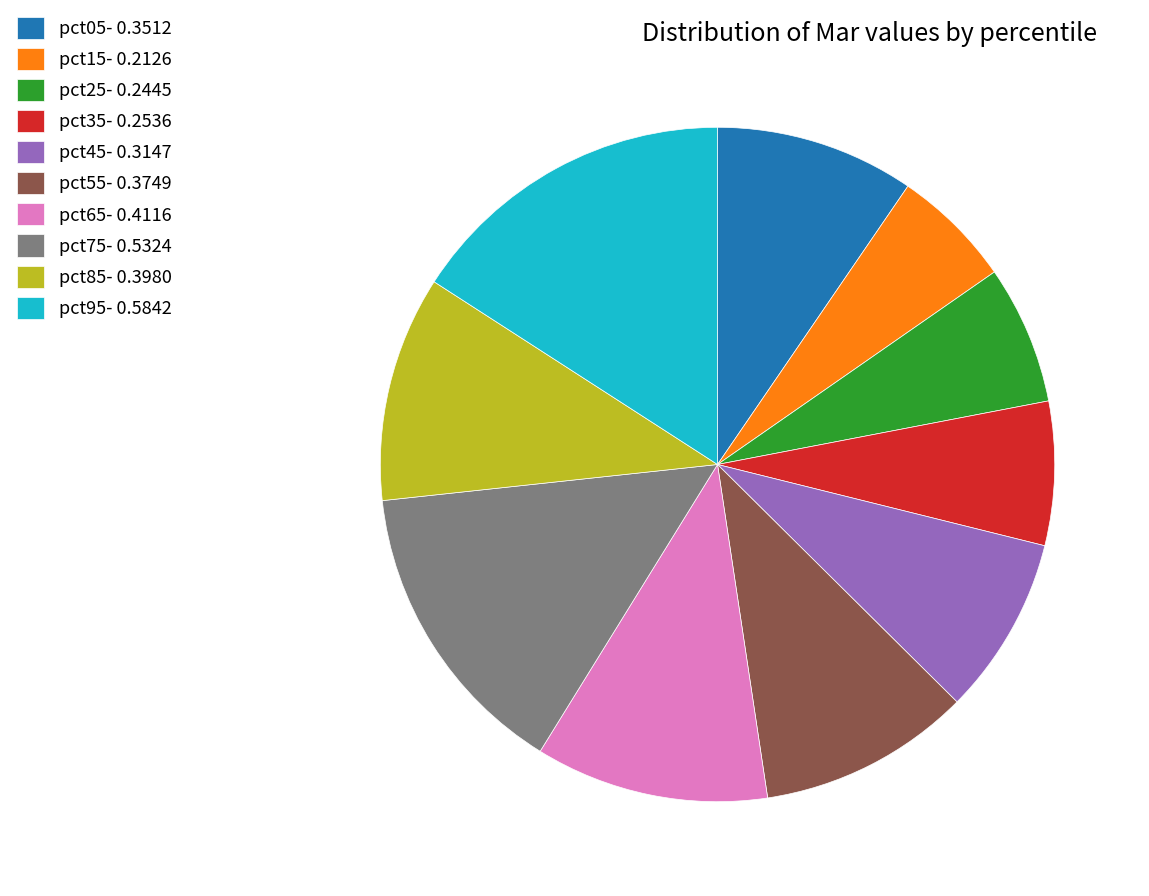

What is the smallest slice in the pie chart?

pct15